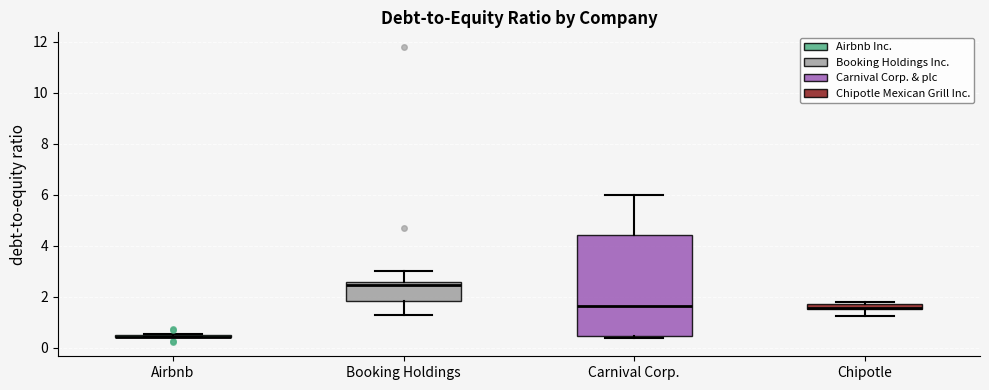

Where does the lower whisker of the box for Booking Holdings end on the y-axis? The values are not printed on the chart, so give them approximately, as read against the axis.

1.4